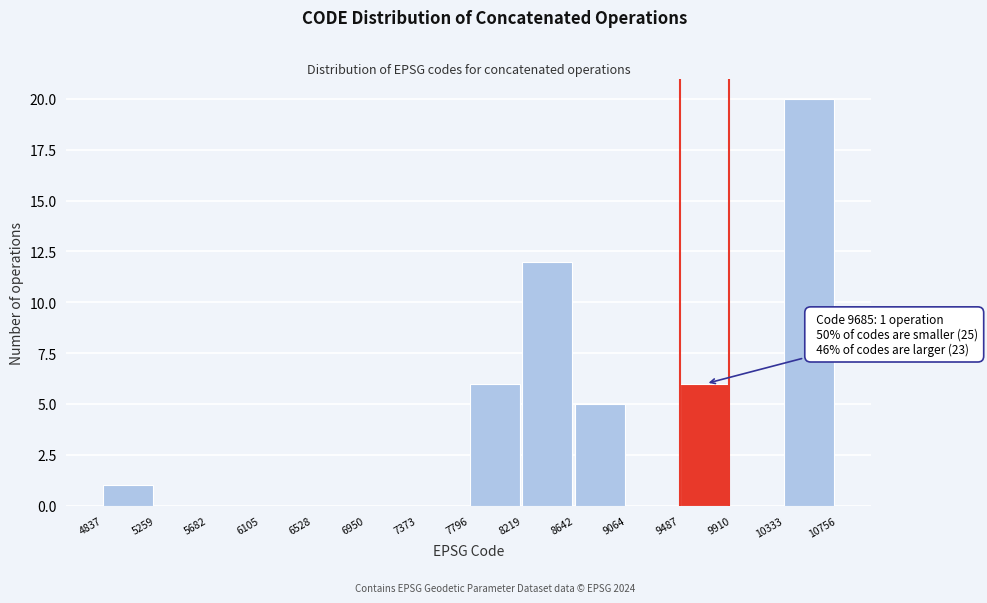

Which range on the x-axis has the tallest bar?

10333 to 10756